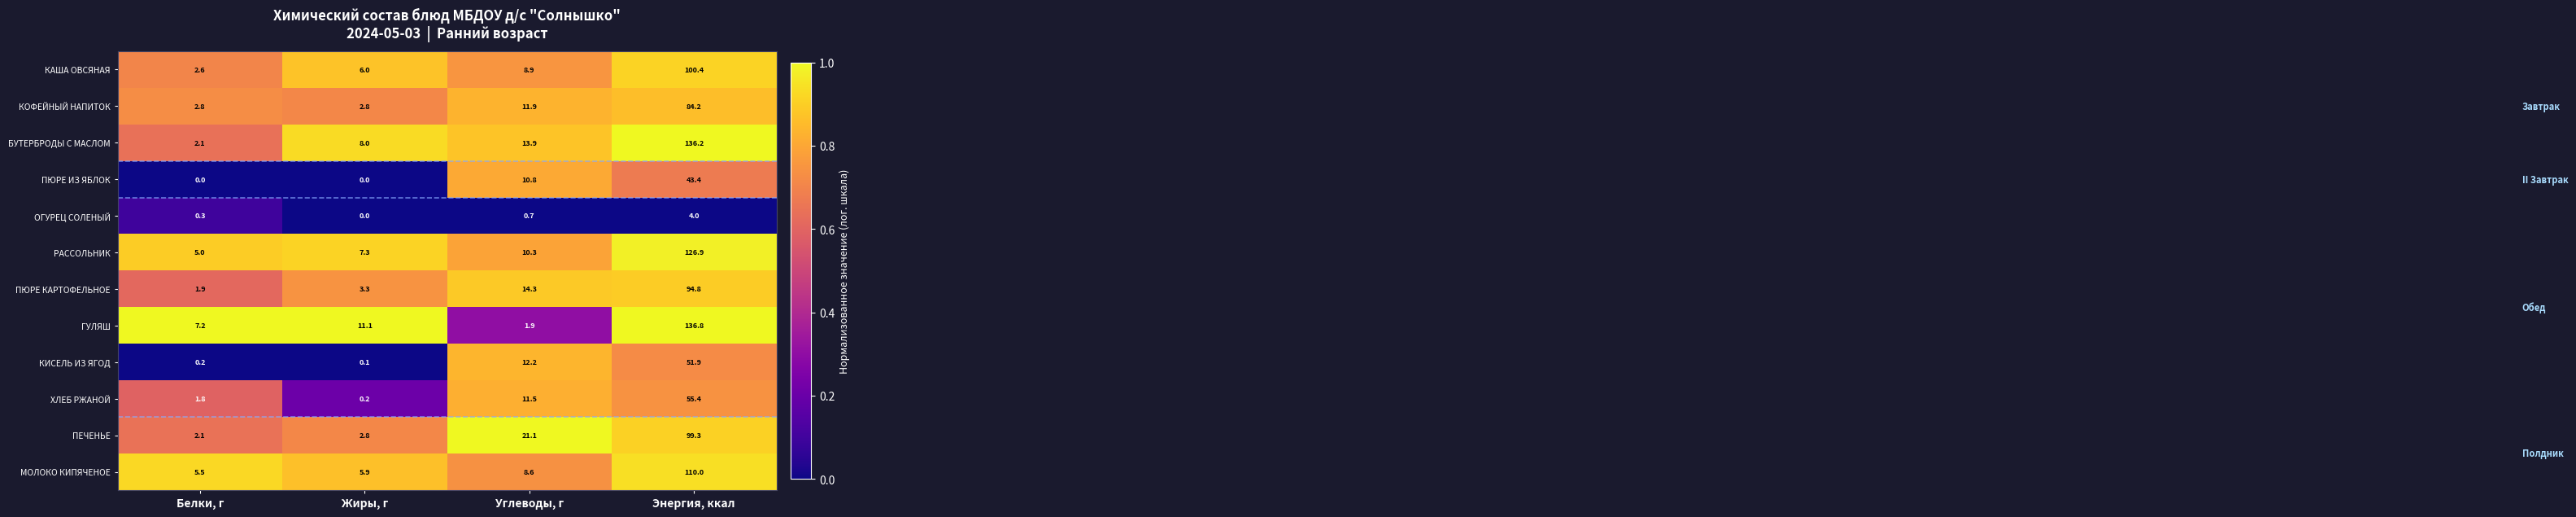

Which series changed the most between Белки, г and Углеводы, г?

ПЕЧЕНЬЕ